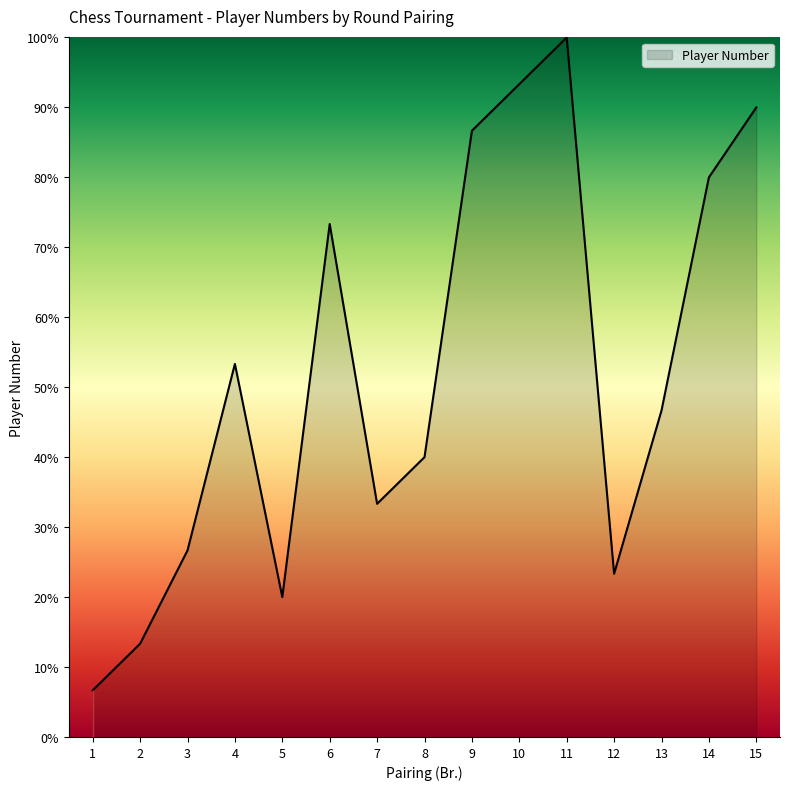

Rank the categories by value from highest to lowest.

11, 10, 15, 9, 14, 6, 4, 13, 8, 7, 3, 12, 5, 2, 1